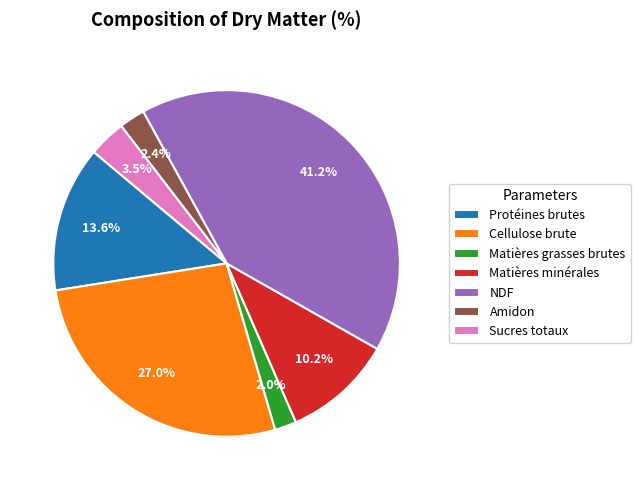

To the nearest percent, what percentage of the pie is Cellulose brute?

27%